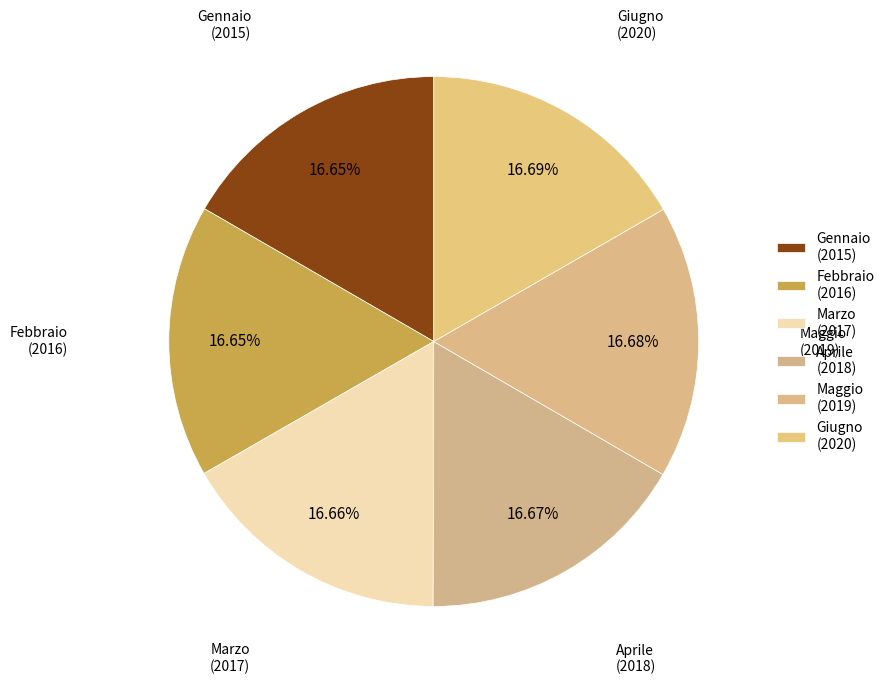

What is the change in value from Aprile to Giugno?

+2